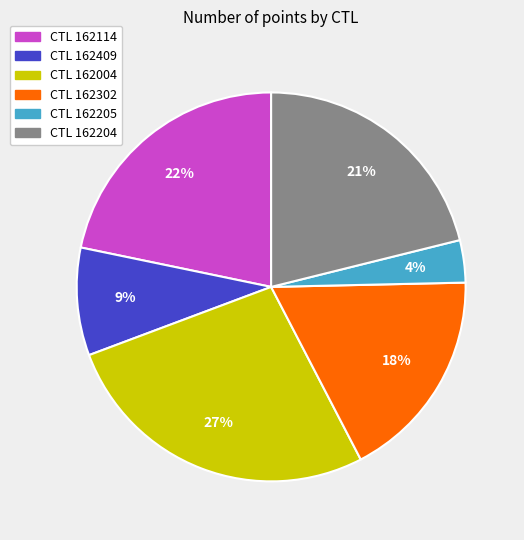

Is there a majority slice in this chart?

No